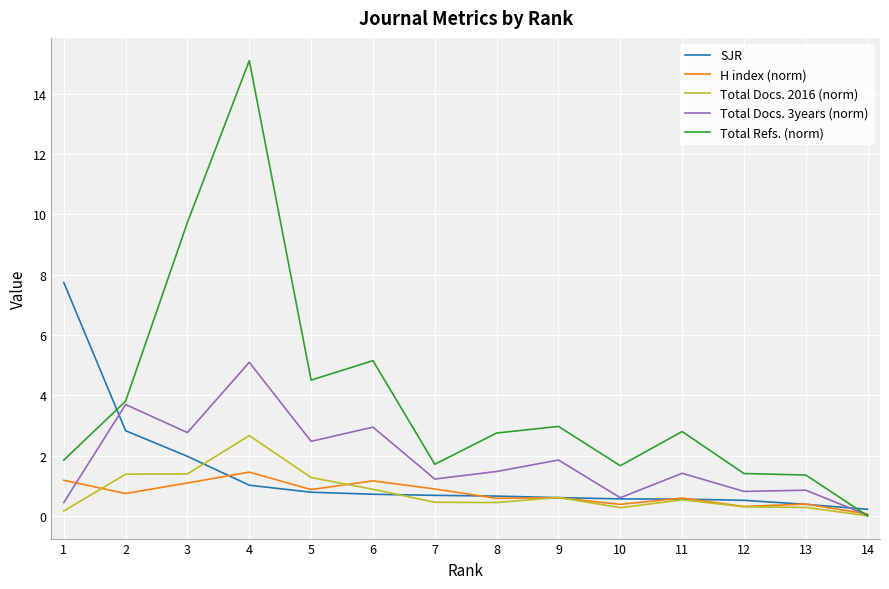

Is the value of Total Docs. 3years (norm) at 8 greater than the value of Total Docs. 2016 (norm) at 7?

Yes